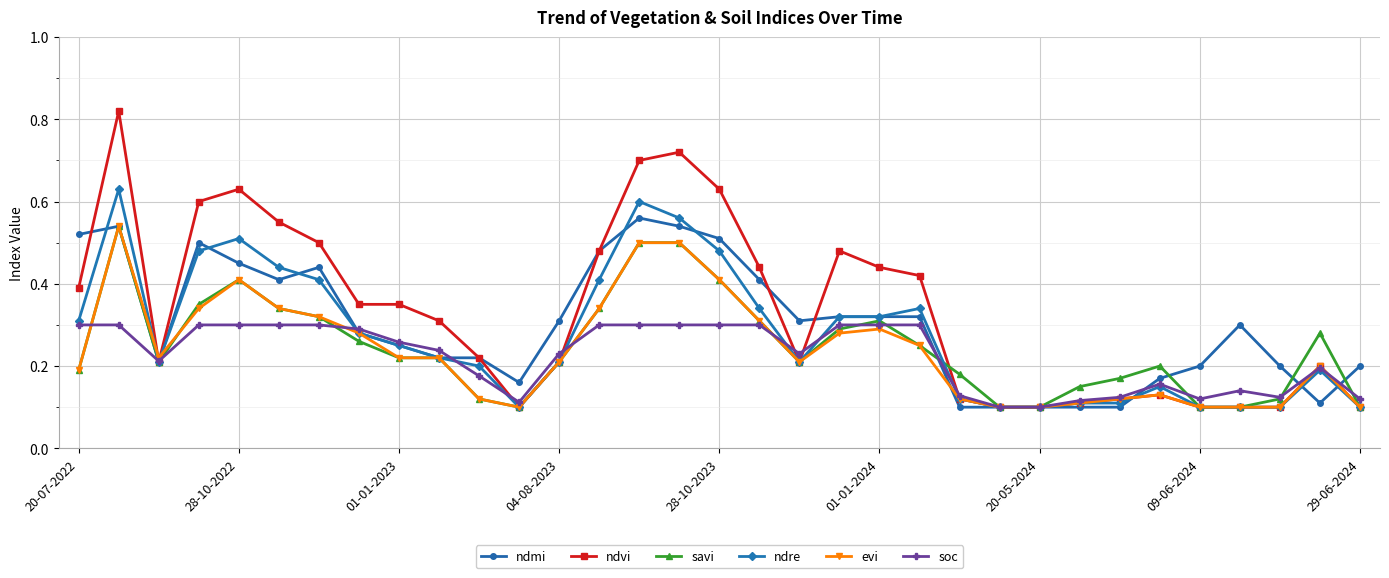

Which series has the largest range (max minus min)?

ndvi